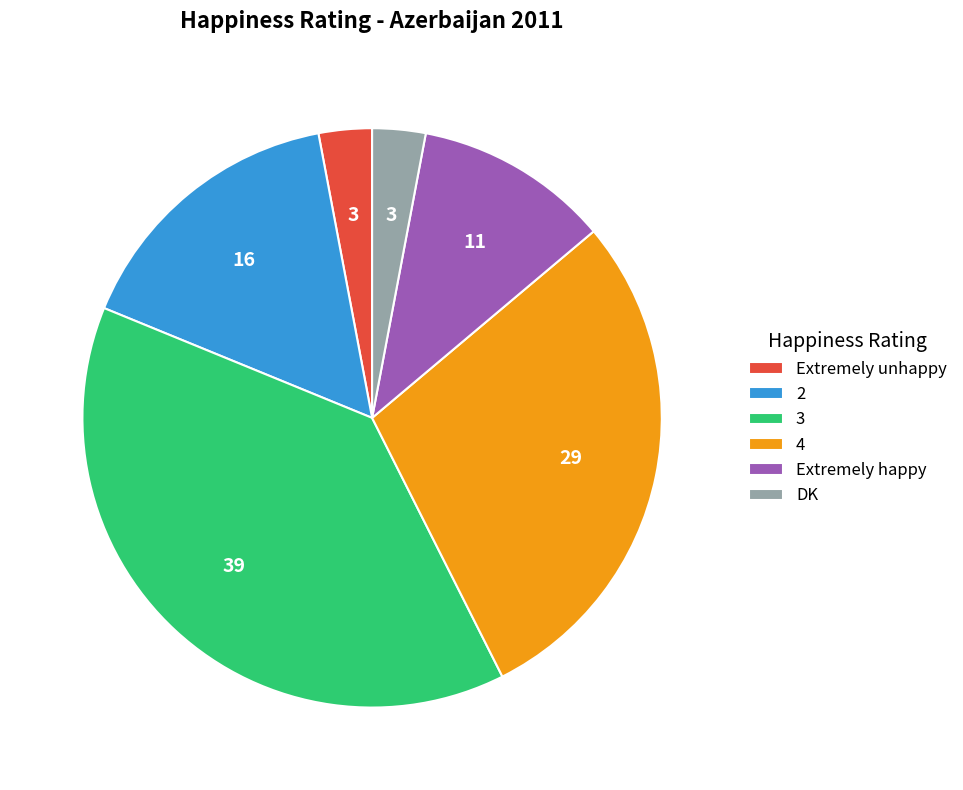

The 2 slice represents 16% of the pie. True or false?

True